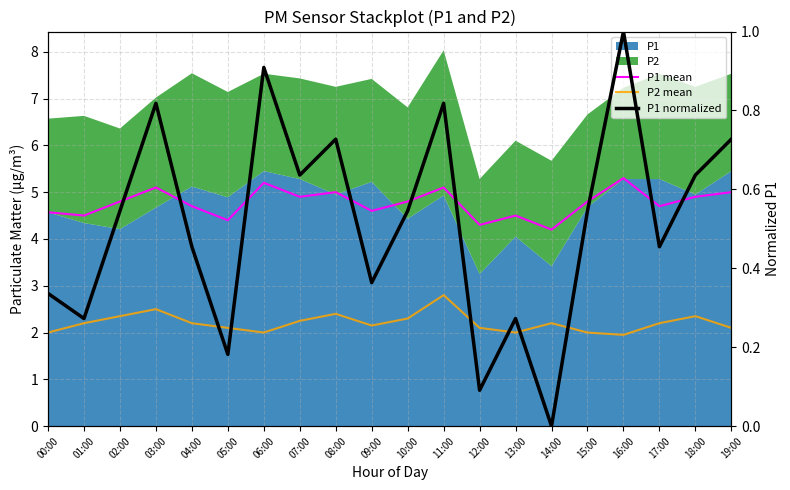

The P1 mean series shows 8.2 at 19:00. True or false?

False